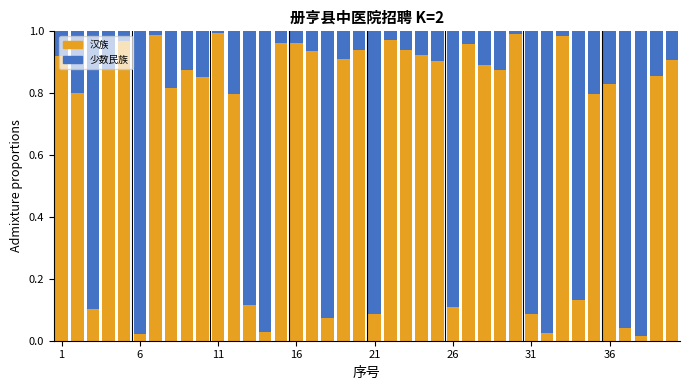

What are all the series names shown in the legend?

汉族, 少数民族